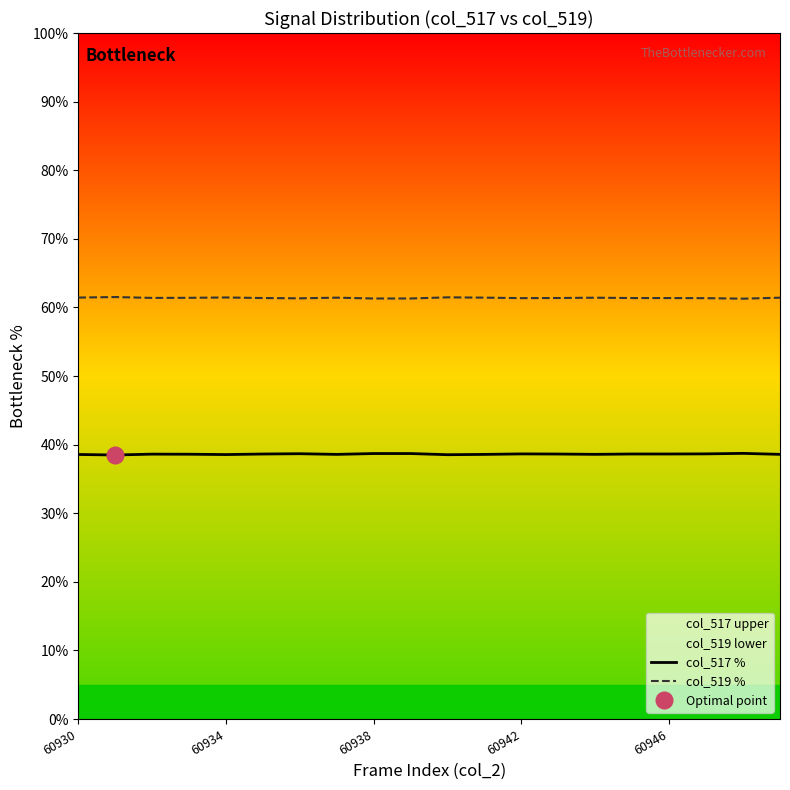

In col_519 %, how many points are higher than both neighbors (excluding endpoints)?

6